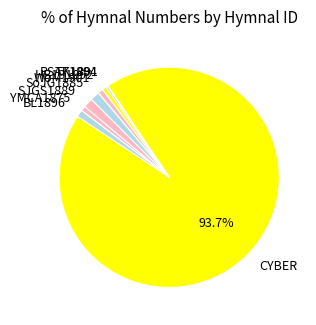

Is it true that SJGS1889 is 11% of the pie?

False